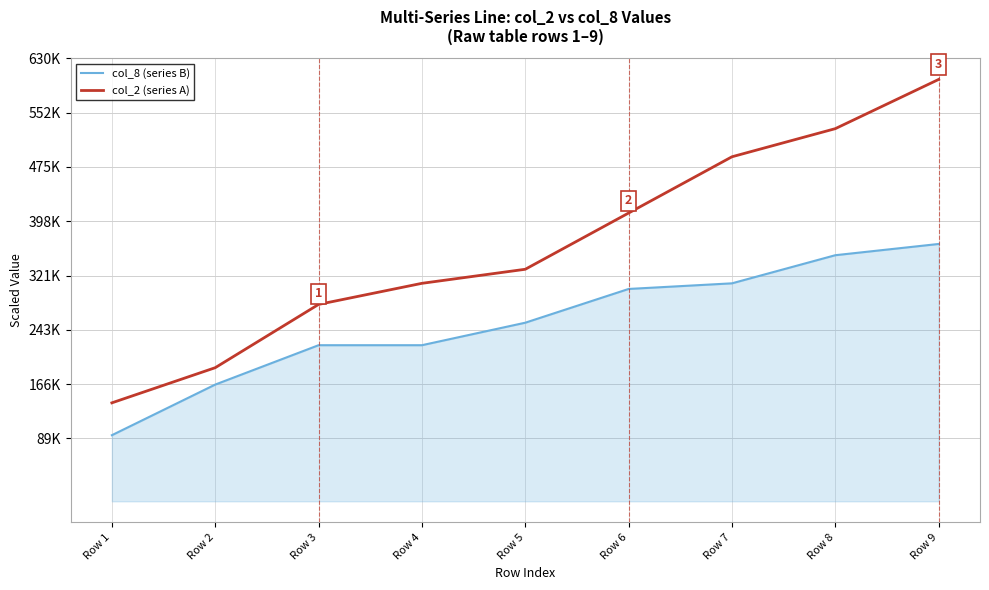

What are all the series names shown in the legend?

col_8 (series B), col_2 (series A)